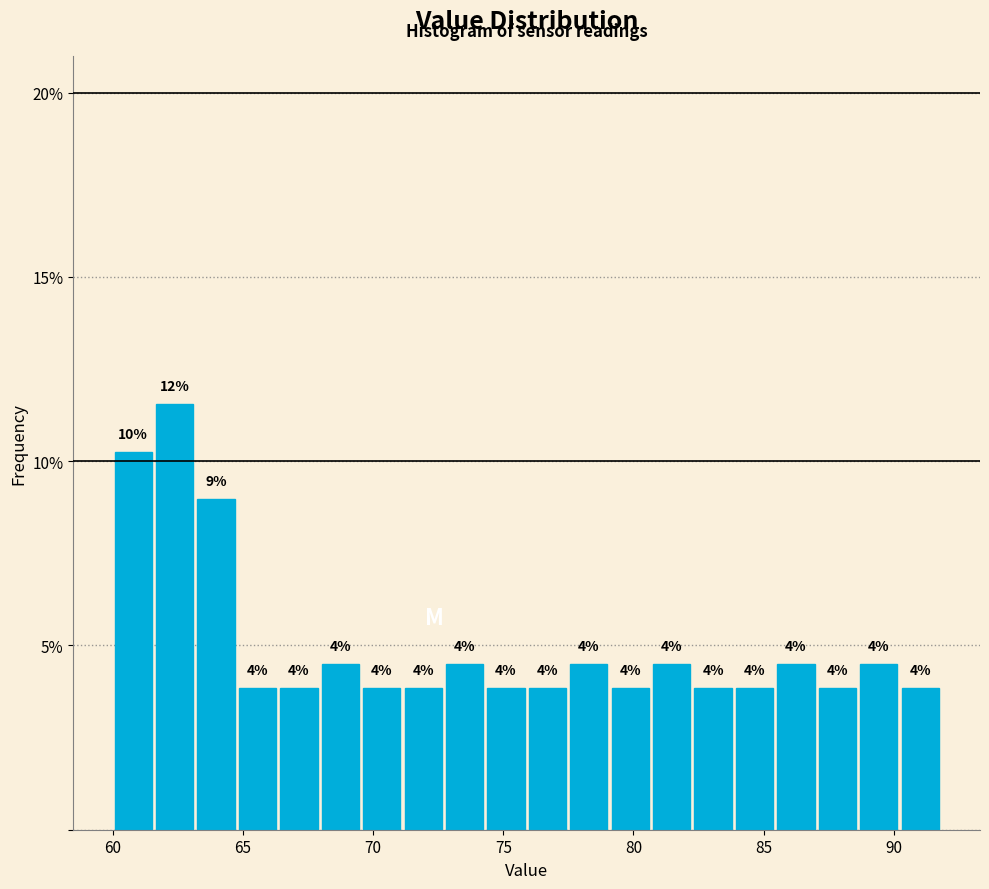

Around what value on the x-axis is the tallest bar? Give the approximate position of its centre, as read against the axis.

62.5